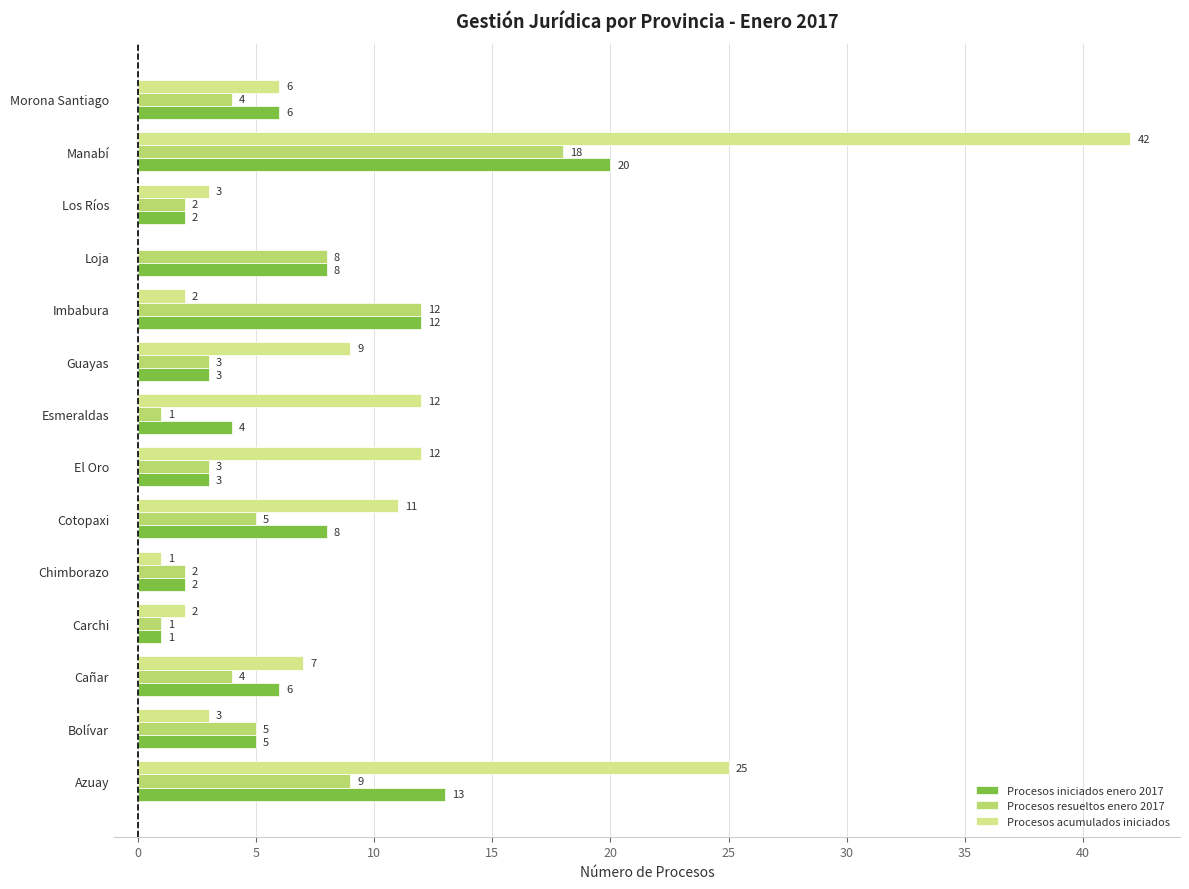

Count the number of data series in this chart.

3